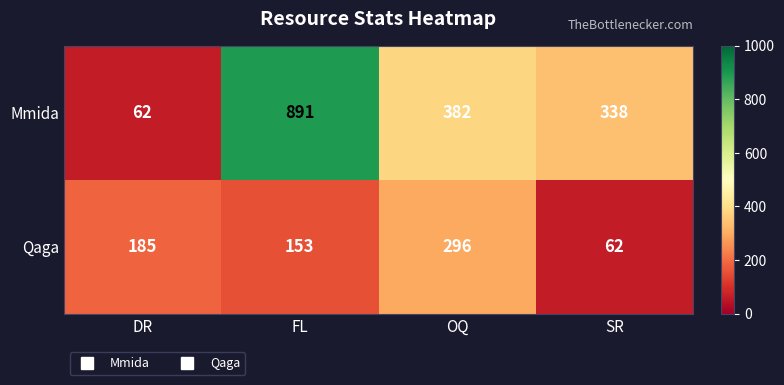

Between DR and OQ, which series saw the biggest shift?

Mmida